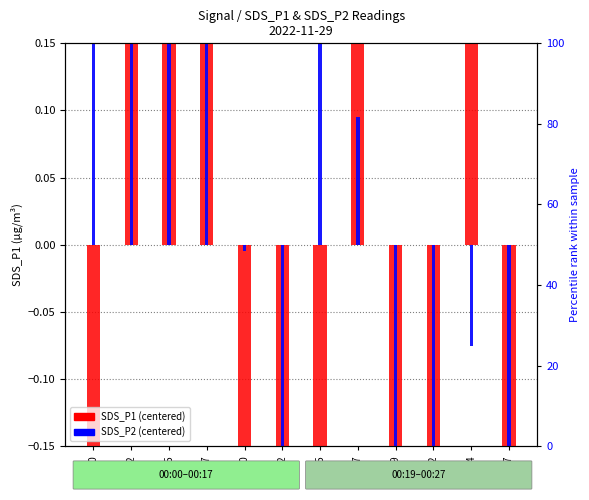

What is the total value across all series at 00:19?

-2.6